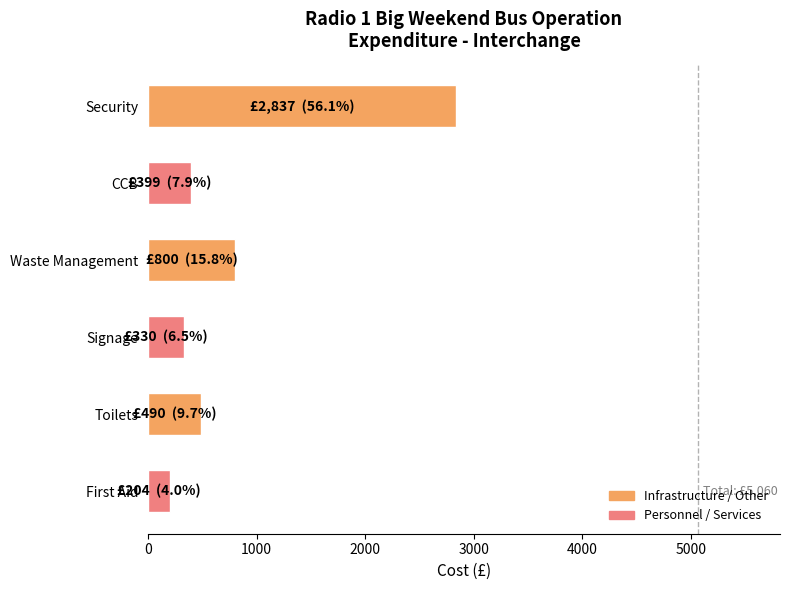

What is the ratio of the value at CCB to the value at Waste Management?

0.5